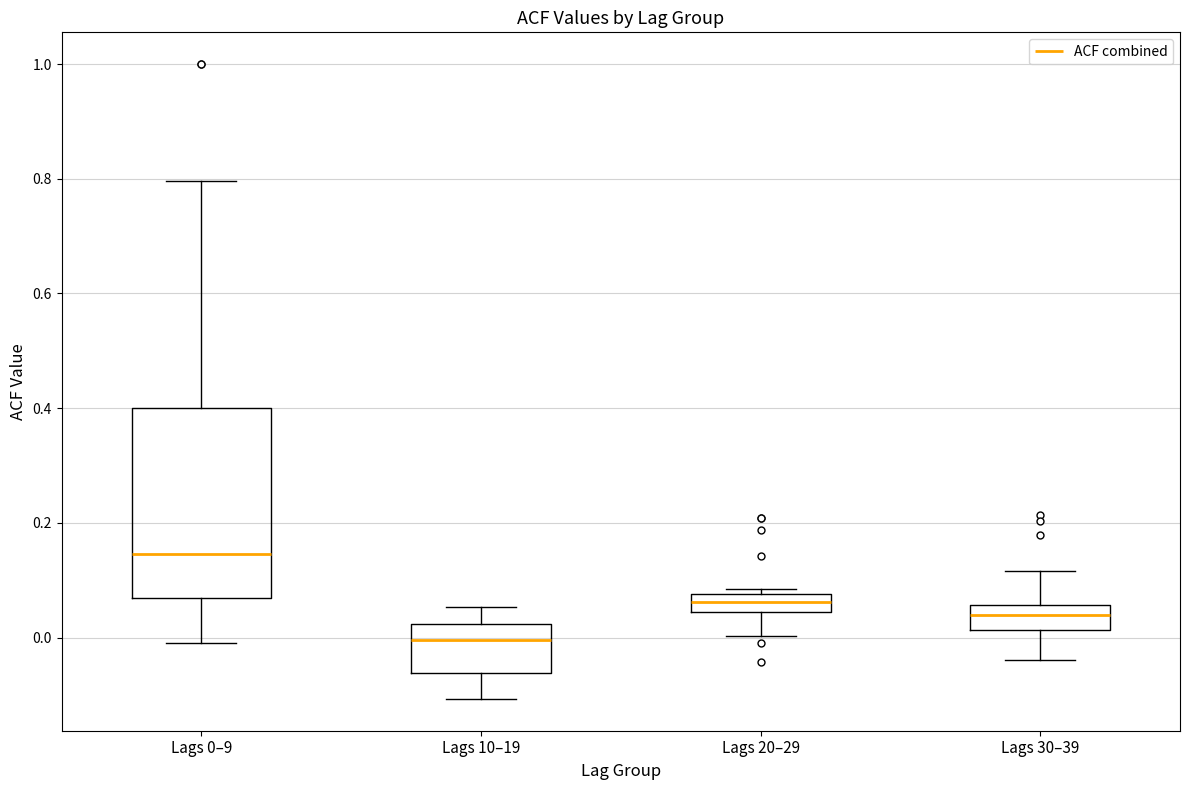

Where does the upper whisker of the box for Lags 30–39 end on the y-axis? The values are not printed on the chart, so give them approximately, as read against the axis.

0.12